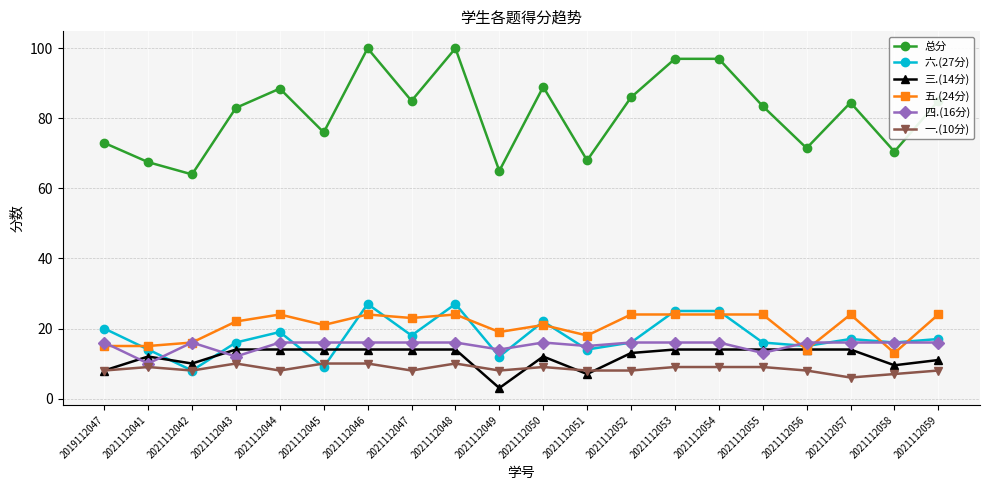

The value of 五.(24分) at 2021112045 is 13.5. True or false?

False